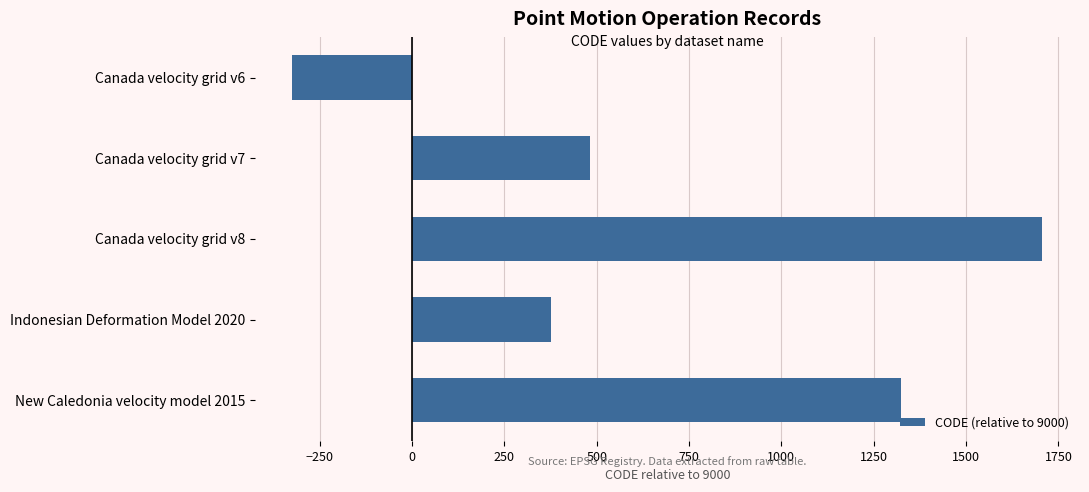

At which label is the value closest to 691?

Canada velocity grid v7